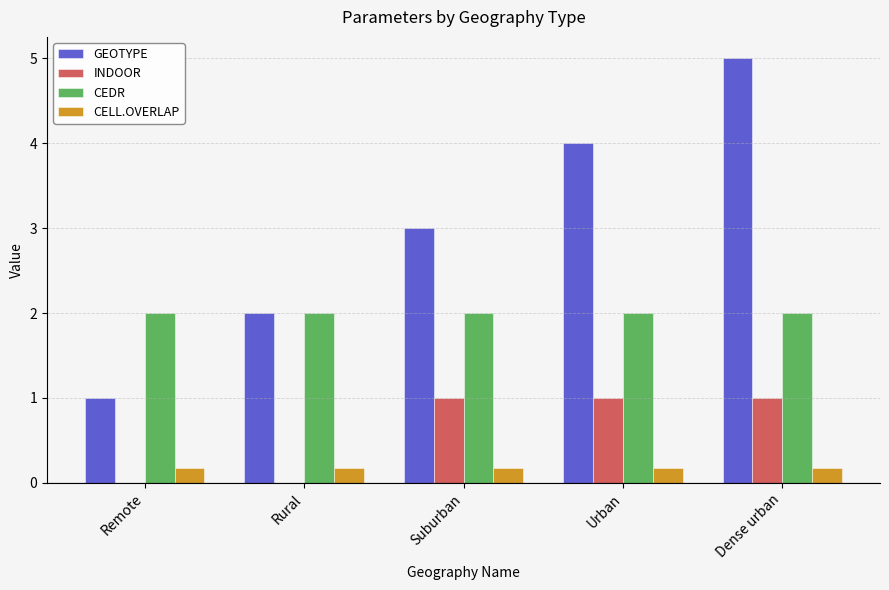

Does the chart contain stacked bars?

No